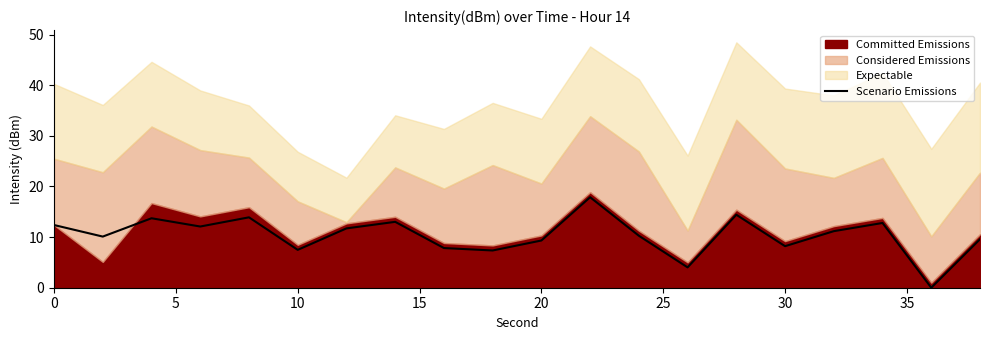

True or false: Scenario Emissions has a value of 11.0 at 30.

False